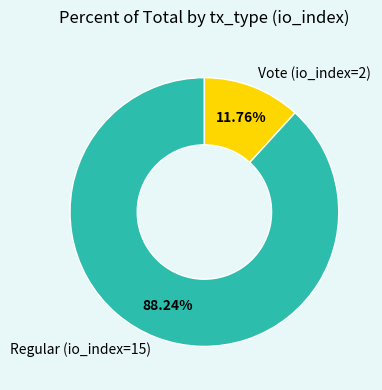

Which slice is the largest?

Regular (io_index=15)